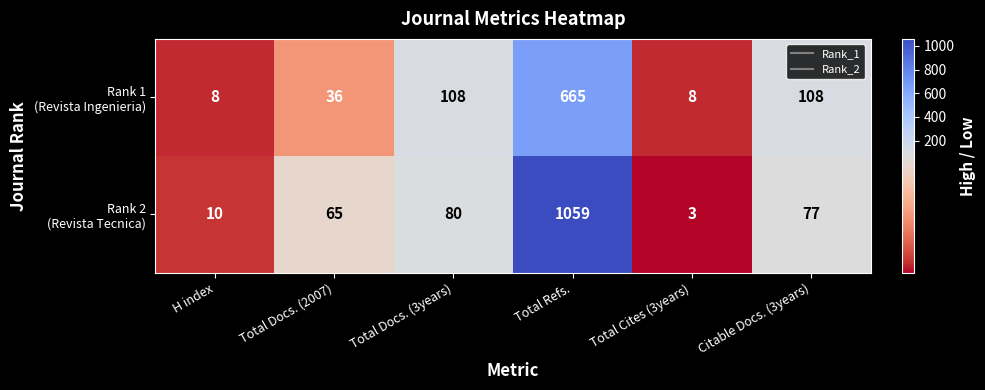

At which category is the sum across all series the highest?

Total Refs.